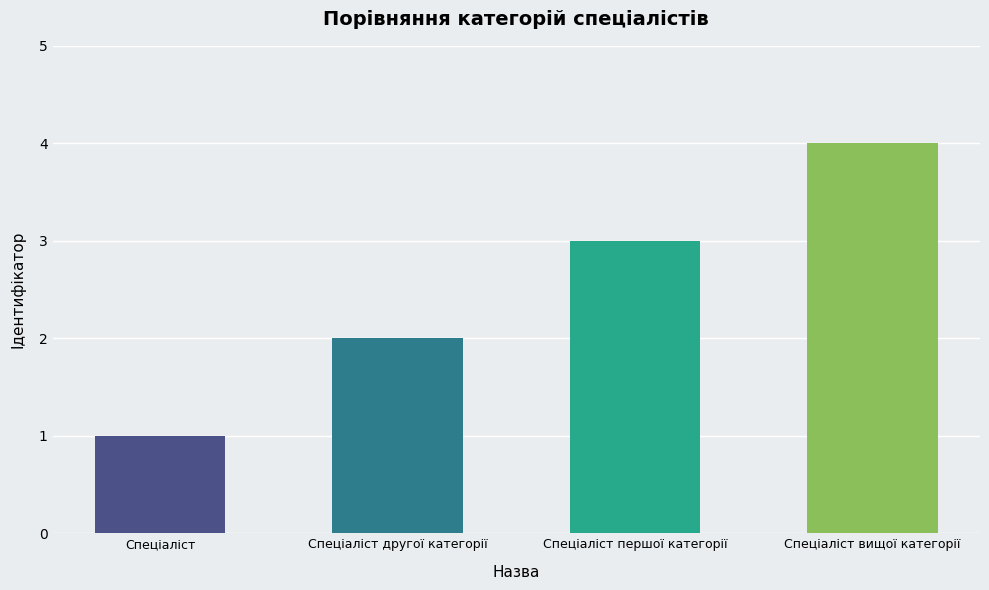

Rank the categories by value from lowest to highest.

Спеціаліст, Спеціаліст другої категорії, Спеціаліст першої категорії, Спеціаліст вищої категорії